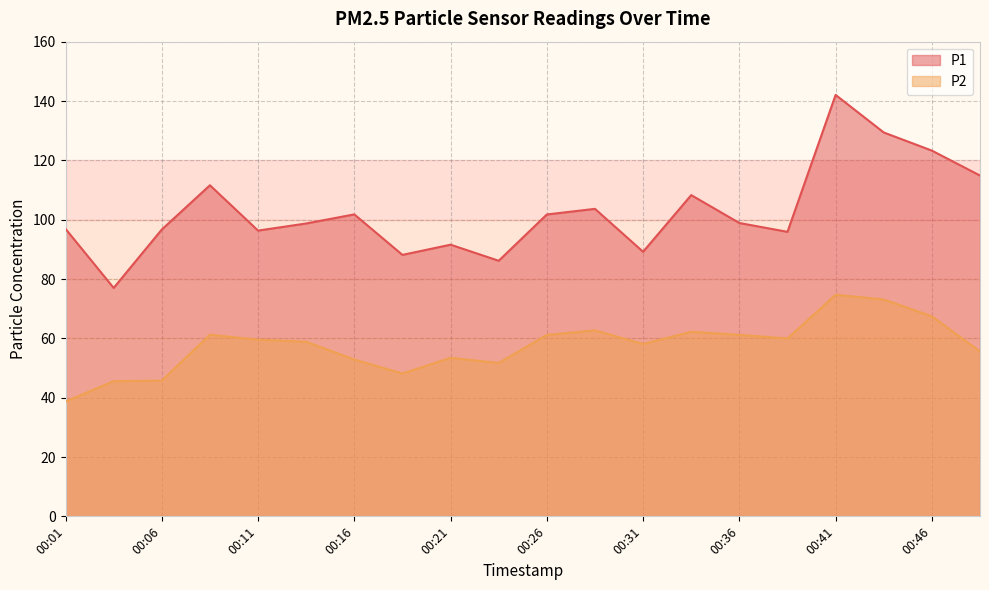

Does the chart display data point markers on the line(s)?

No